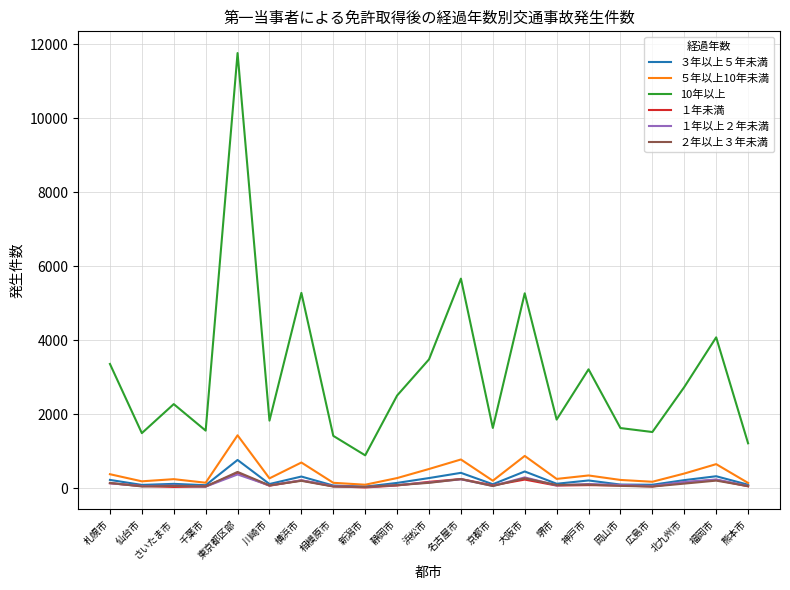

True or false: 10年以上 and １年未満 cross at least once.

False